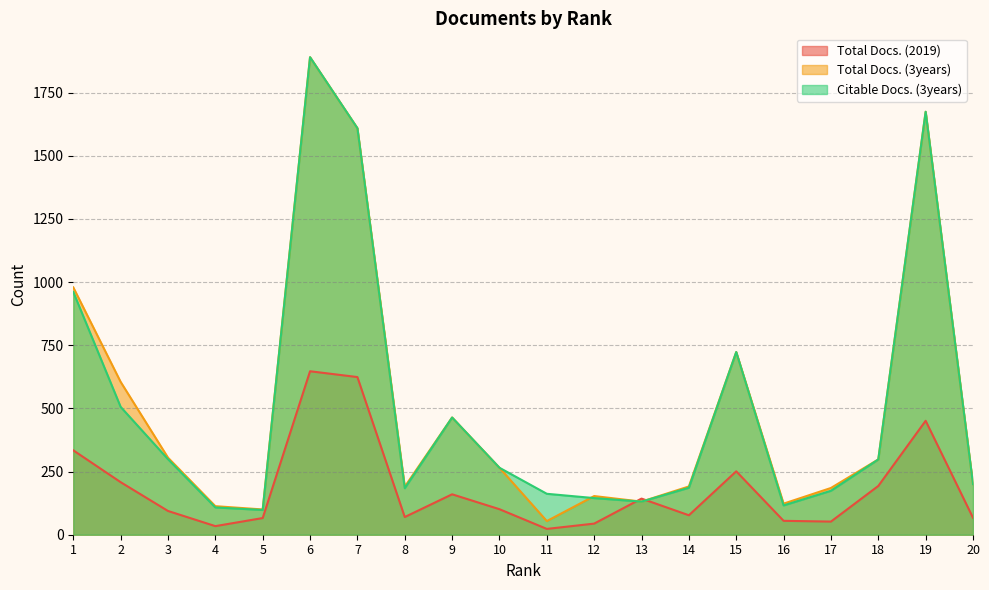

How many lines are shown in the chart?

3